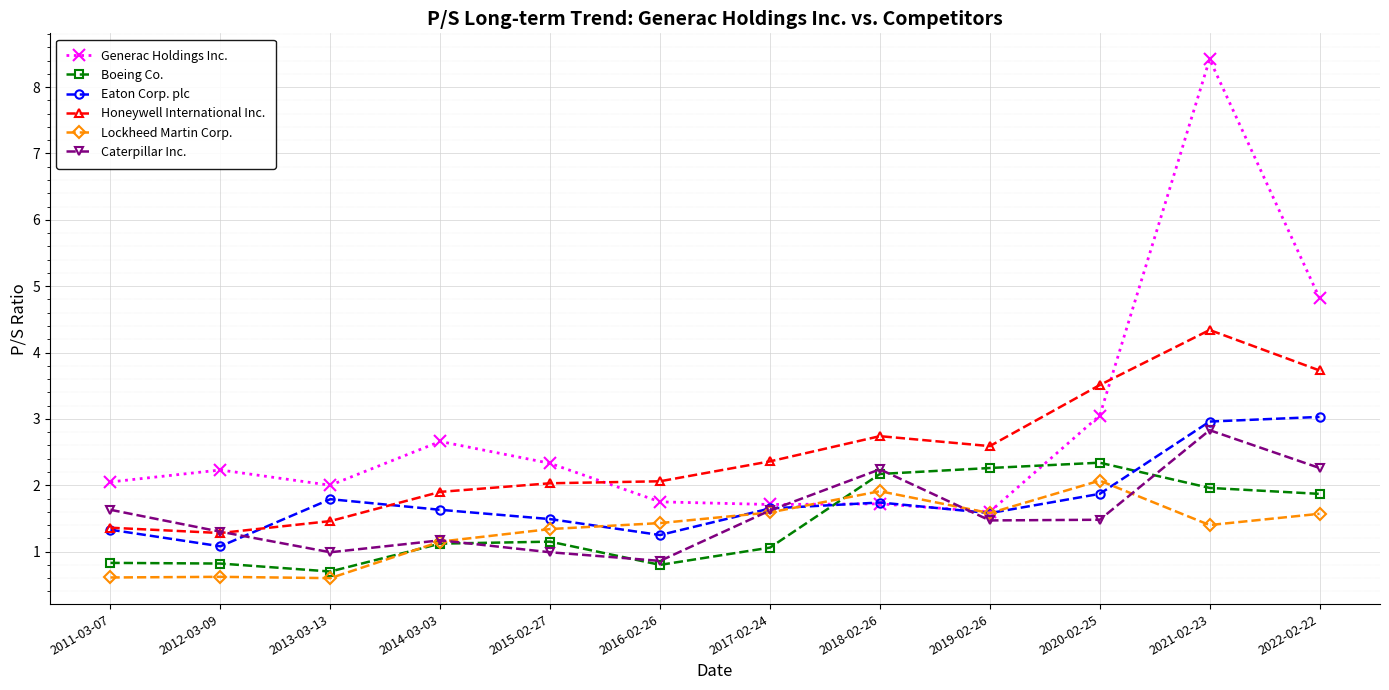

The value of Honeywell International Inc. at 2012-03-09 is 1.3. True or false?

True